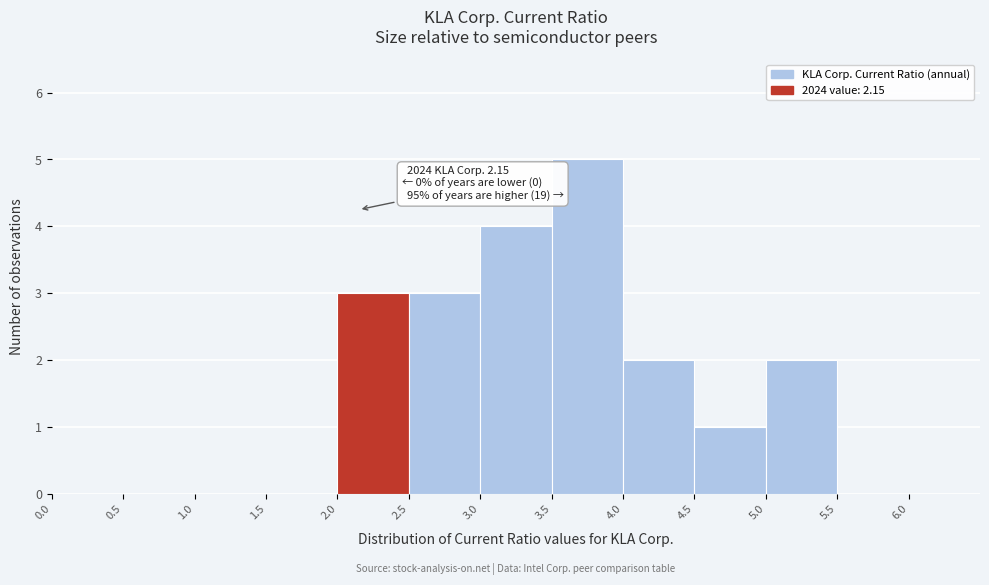

Over which range of the x-axis is the bar tallest?

3.5 to 4.0